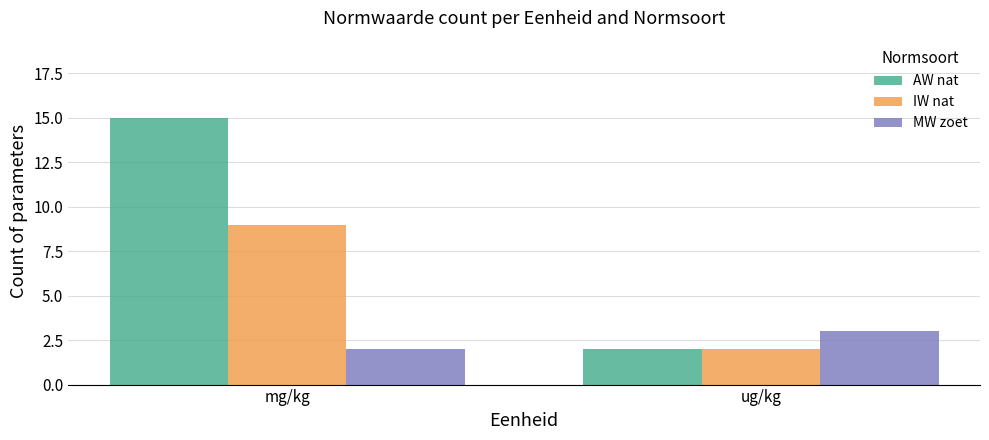

Which series has the largest total across all categories?

AW nat